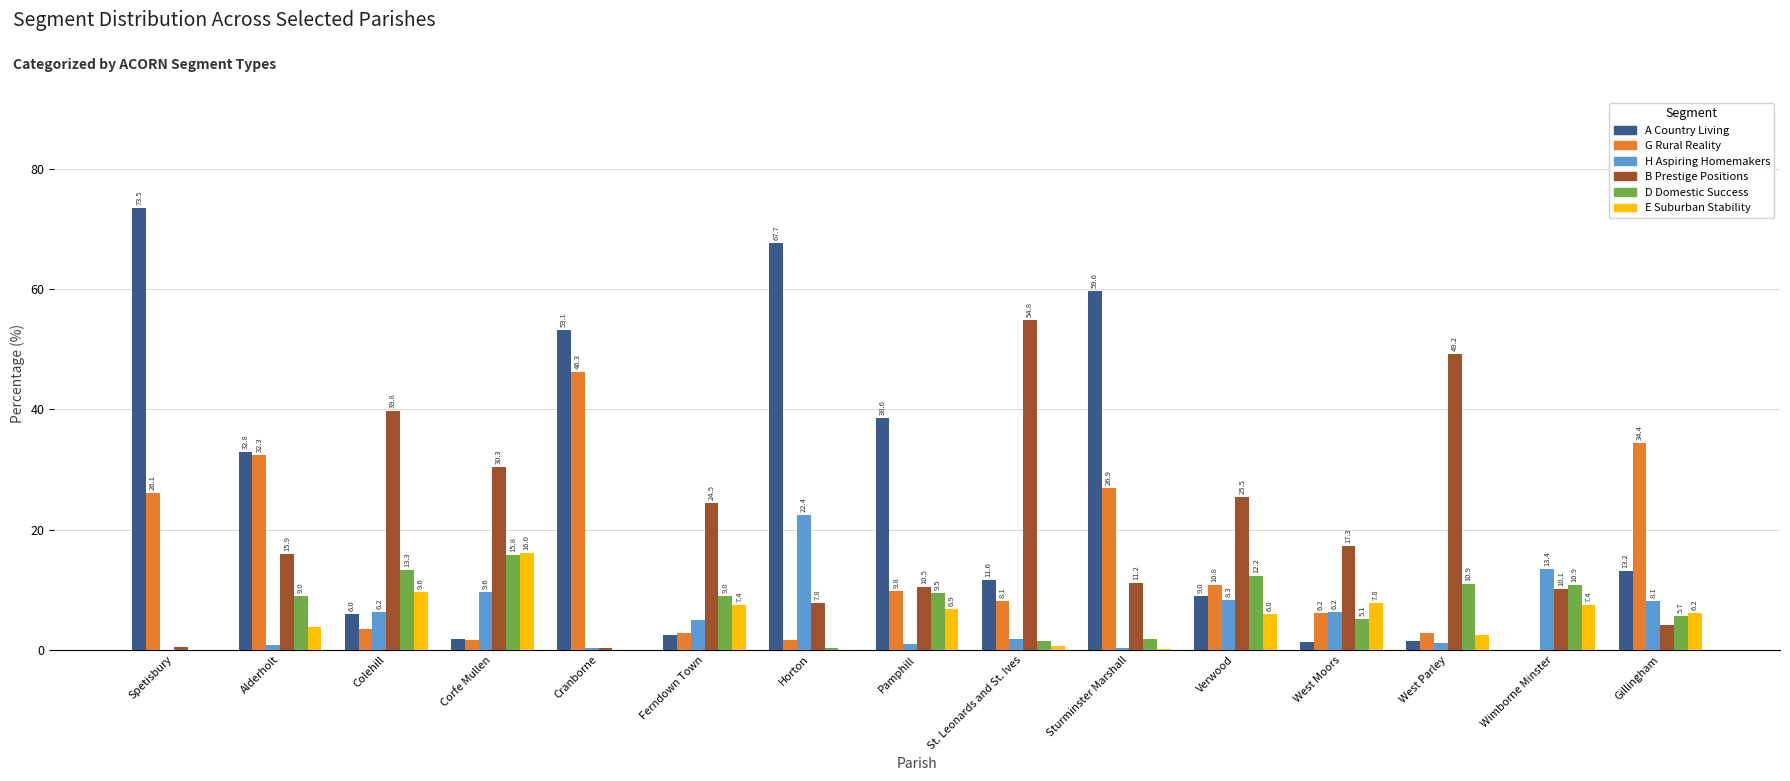

How many groups of bars are there?

15